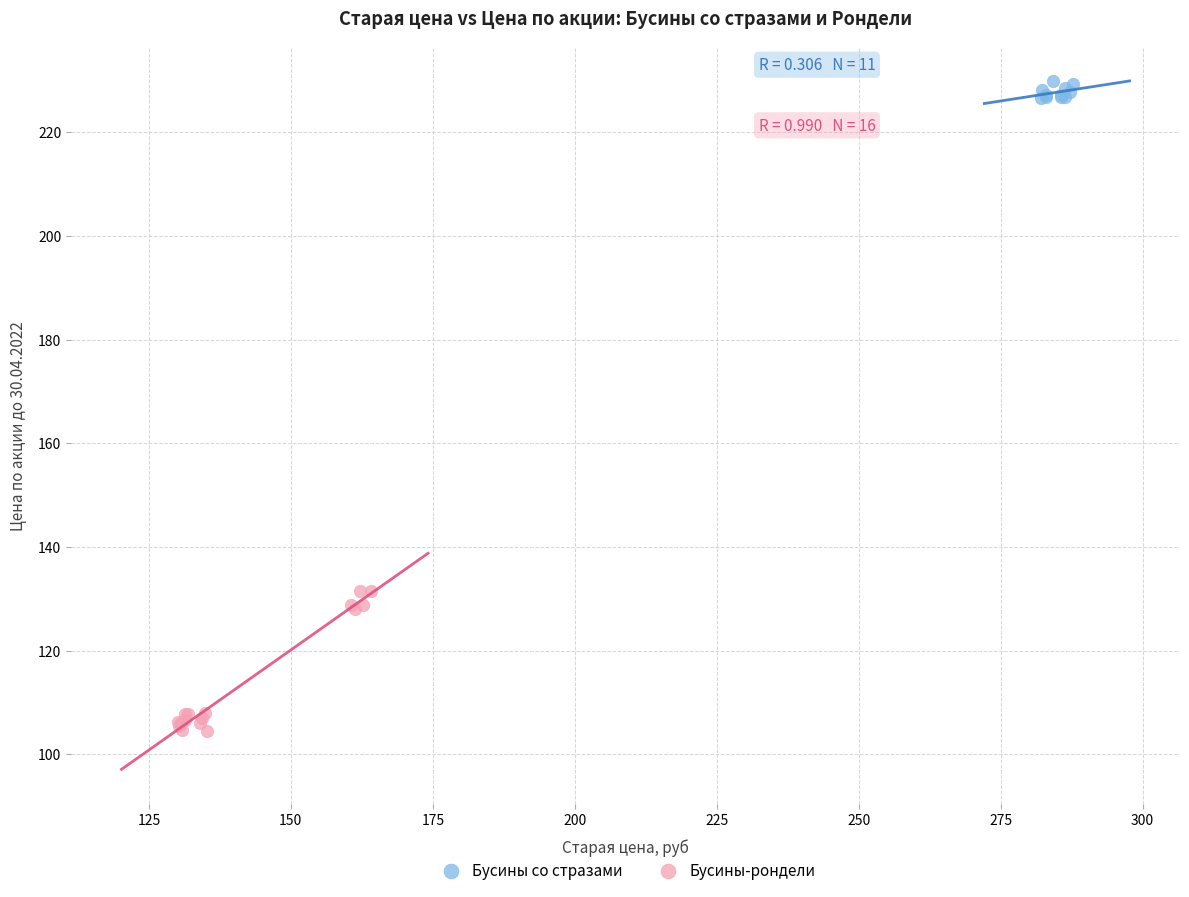

Which series reaches the maximum Y coordinate?

Бусины со стразами